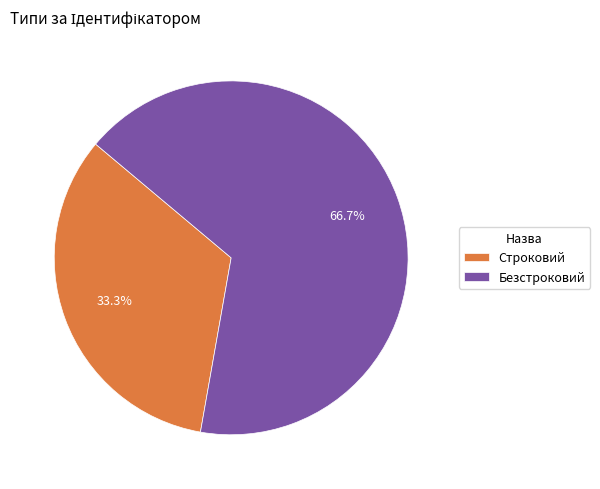

Between Строковий and Безстроковий, which is larger?

Безстроковий